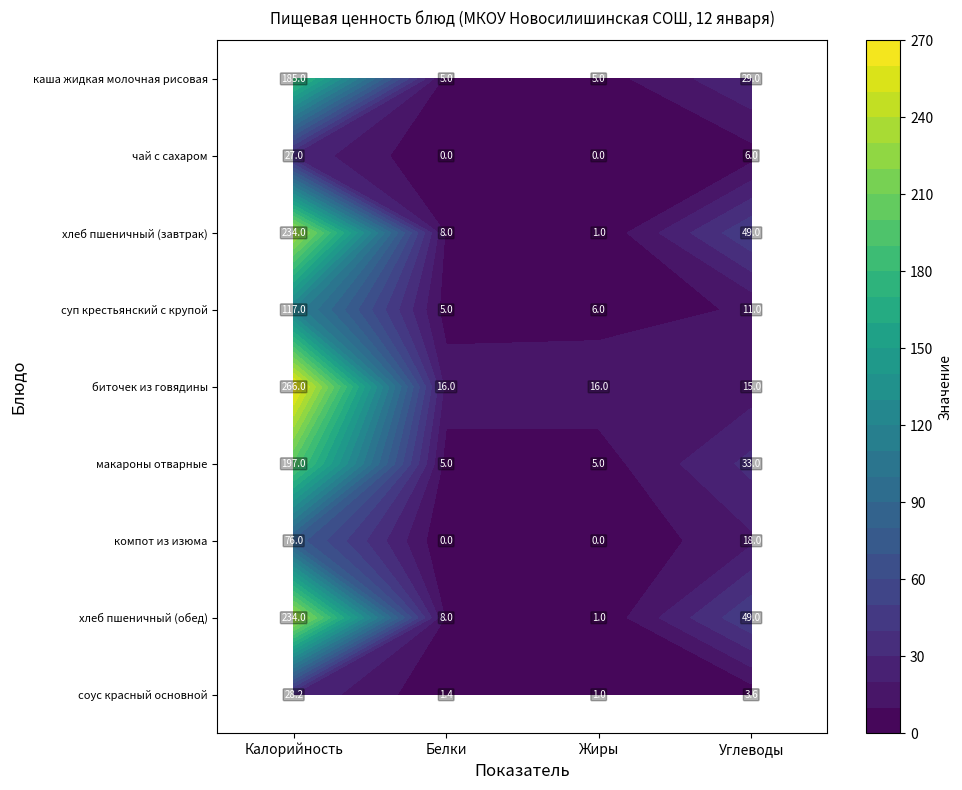

At Белки, list the series in order from largest to smallest.

биточек из говядины, хлеб пшеничный (завтрак), хлеб пшеничный (обед), каша жидкая молочная рисовая, суп крестьянский с крупой, макароны отварные, соус красный основной, чай с сахаром, компот из изюма